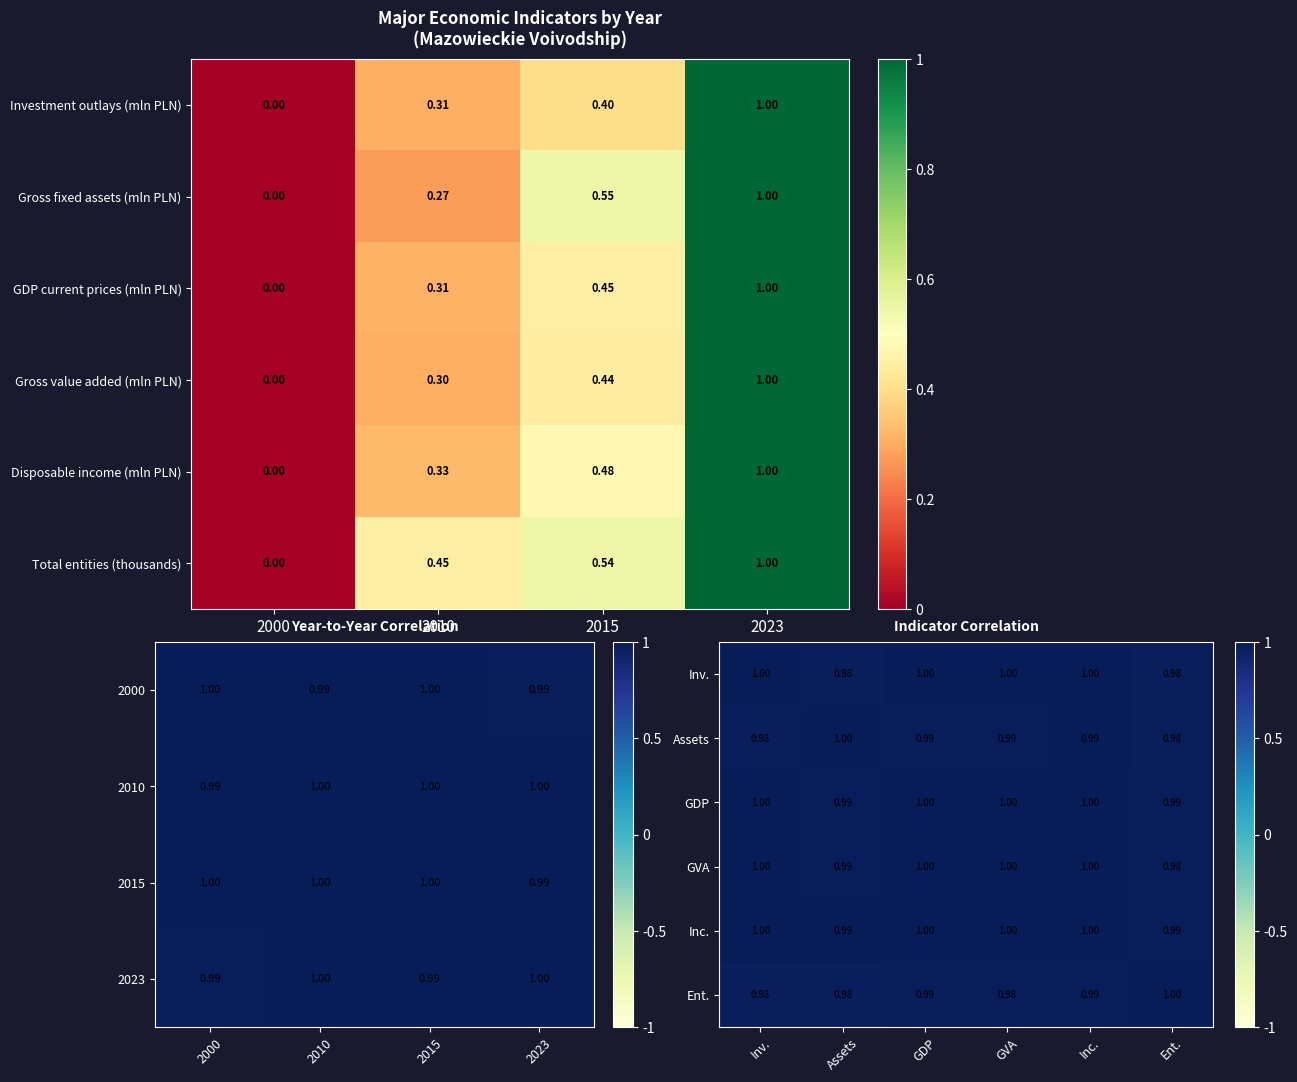

Read the GDP value at GDP.

1.0